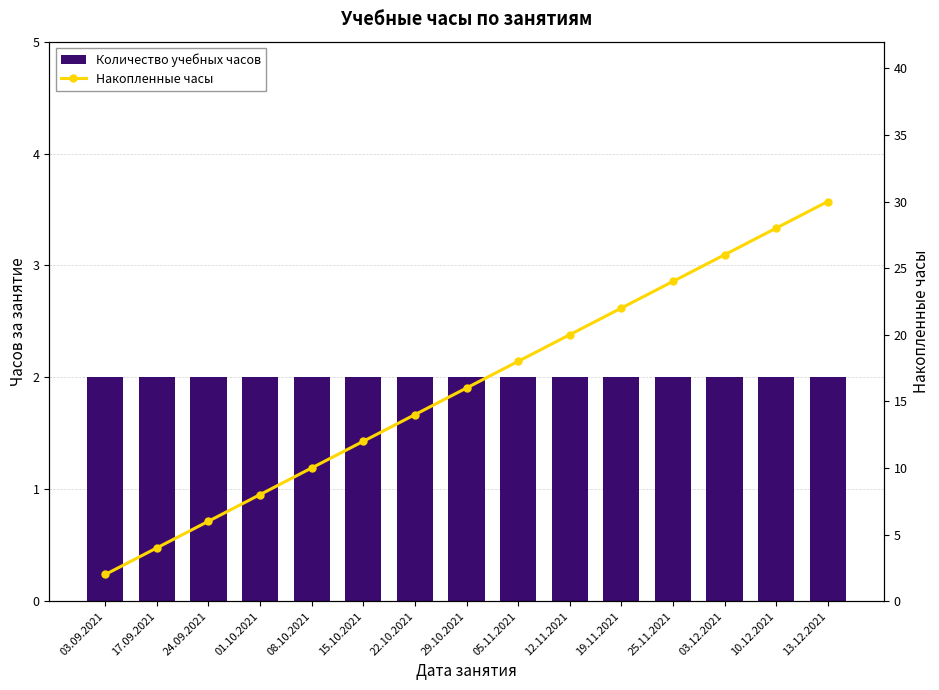

Which series has the largest total across all categories?

Накопленные часы